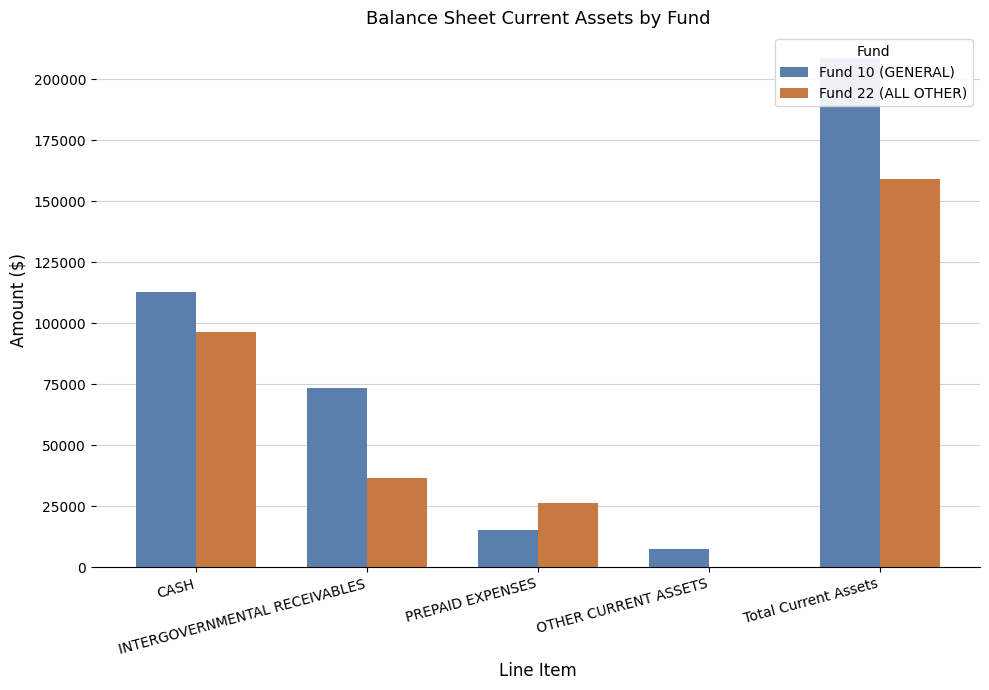

The Fund 22 (ALL OTHER) series shows 8438.8 at PREPAID EXPENSES. True or false?

False